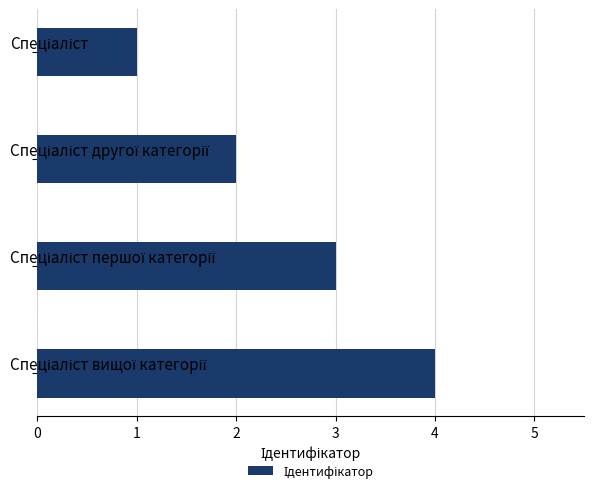

What is the greatest value displayed?

4